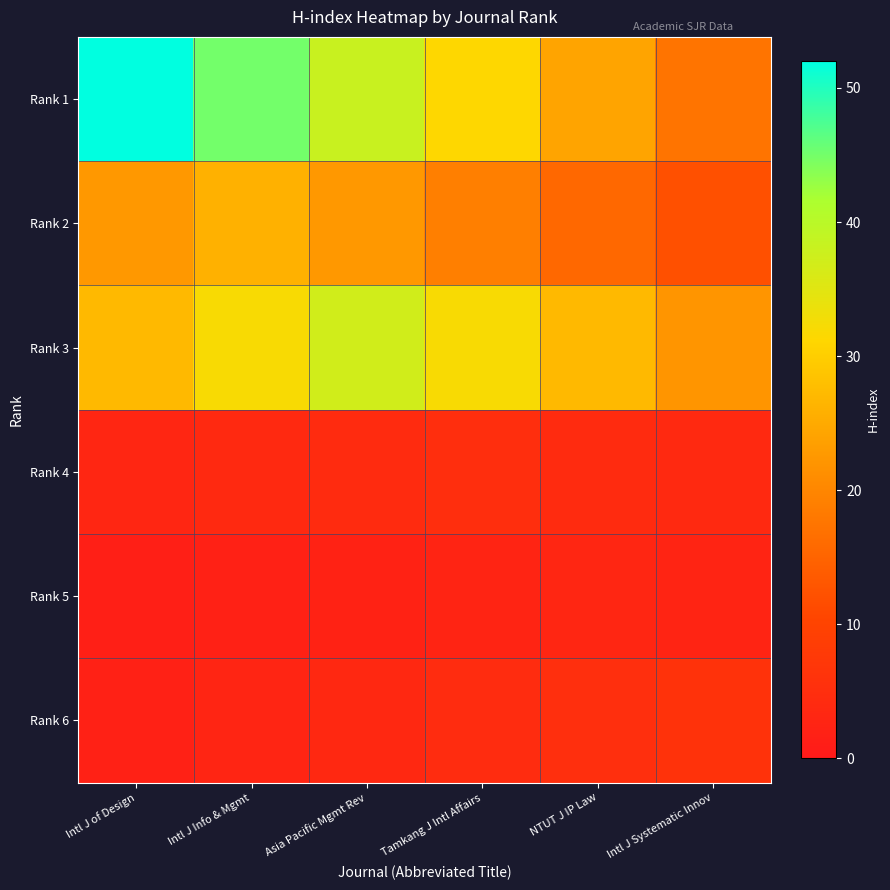

Reading left to right, extract all data points from this chart.

Rank 1: Intl J of Design=52.0	Intl J Info & Mgmt=45.1	Asia Pacific Mgmt Rev=38.1	Tamkang J Intl Affairs=31.2	NTUT J IP Law=24.3	Intl J Systematic Innov=17.3
Rank 2: Intl J of Design=22.5	Intl J Info & Mgmt=26.0	Asia Pacific Mgmt Rev=22.5	Tamkang J Intl Affairs=19.1	NTUT J IP Law=15.6	Intl J Systematic Innov=12.1
Rank 3: Intl J of Design=27.1	Intl J Info & Mgmt=32.1	Asia Pacific Mgmt Rev=37.0	Tamkang J Intl Affairs=32.1	NTUT J IP Law=27.1	Intl J Systematic Innov=22.2
Rank 4: Intl J of Design=3.0	Intl J Info & Mgmt=3.7	Asia Pacific Mgmt Rev=4.3	Tamkang J Intl Affairs=5.0	NTUT J IP Law=4.3	Intl J Systematic Innov=3.7
Rank 5: Intl J of Design=1.4	Intl J Info & Mgmt=1.8	Asia Pacific Mgmt Rev=2.2	Tamkang J Intl Affairs=2.6	NTUT J IP Law=3.0	Intl J Systematic Innov=2.6
Rank 6: Intl J of Design=2.0	Intl J Info & Mgmt=2.8	Asia Pacific Mgmt Rev=3.6	Tamkang J Intl Affairs=4.4	NTUT J IP Law=5.2	Intl J Systematic Innov=6.0